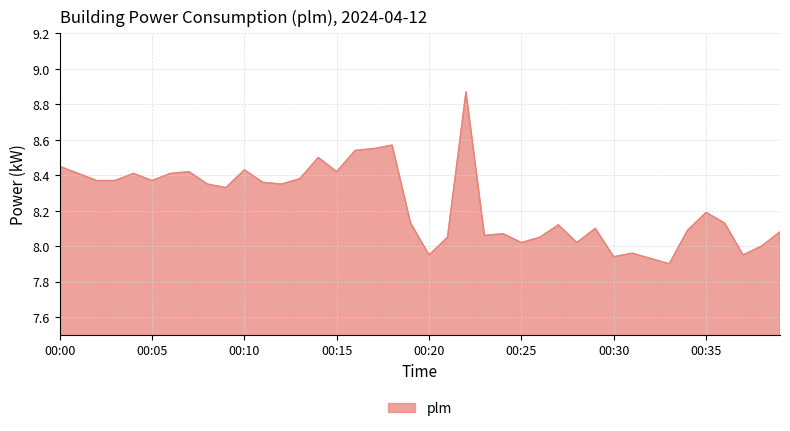

What is the difference between the maximum and minimum values?

1.0